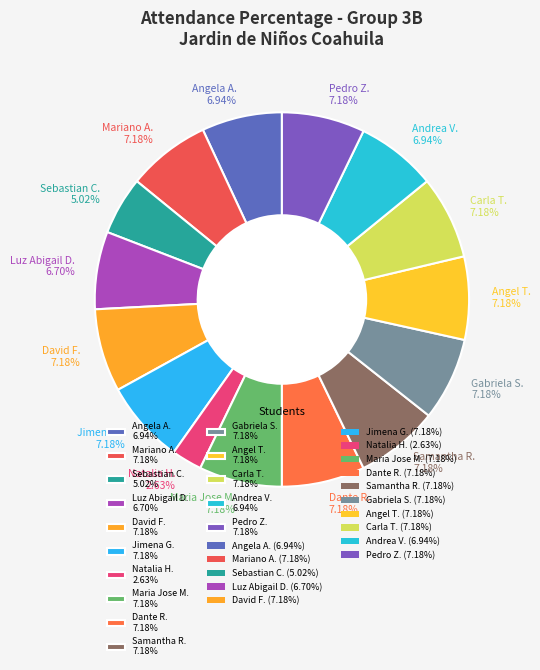

Does any single category account for the majority?

No